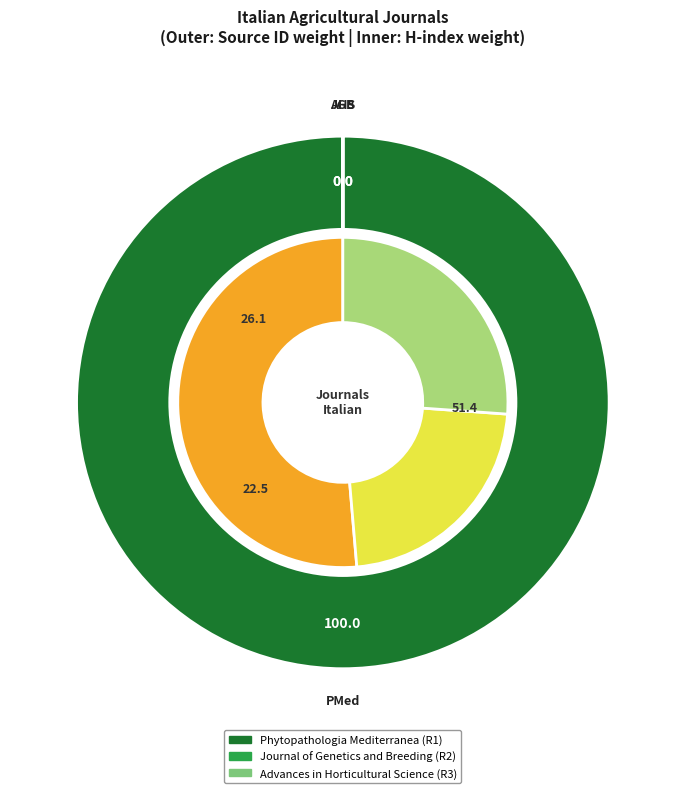

To the nearest percent, what is the difference between the largest and smallest slice percentages?

100%